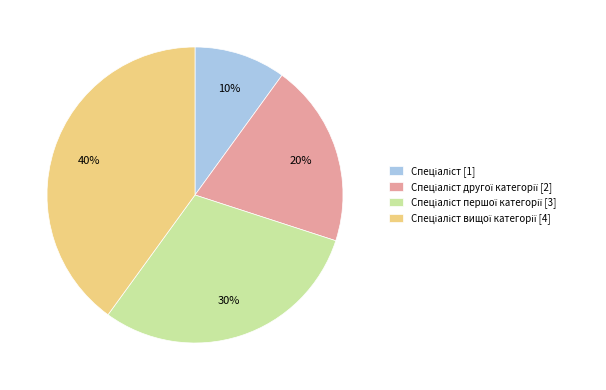

To the nearest percent, what is the average slice percentage?

25%